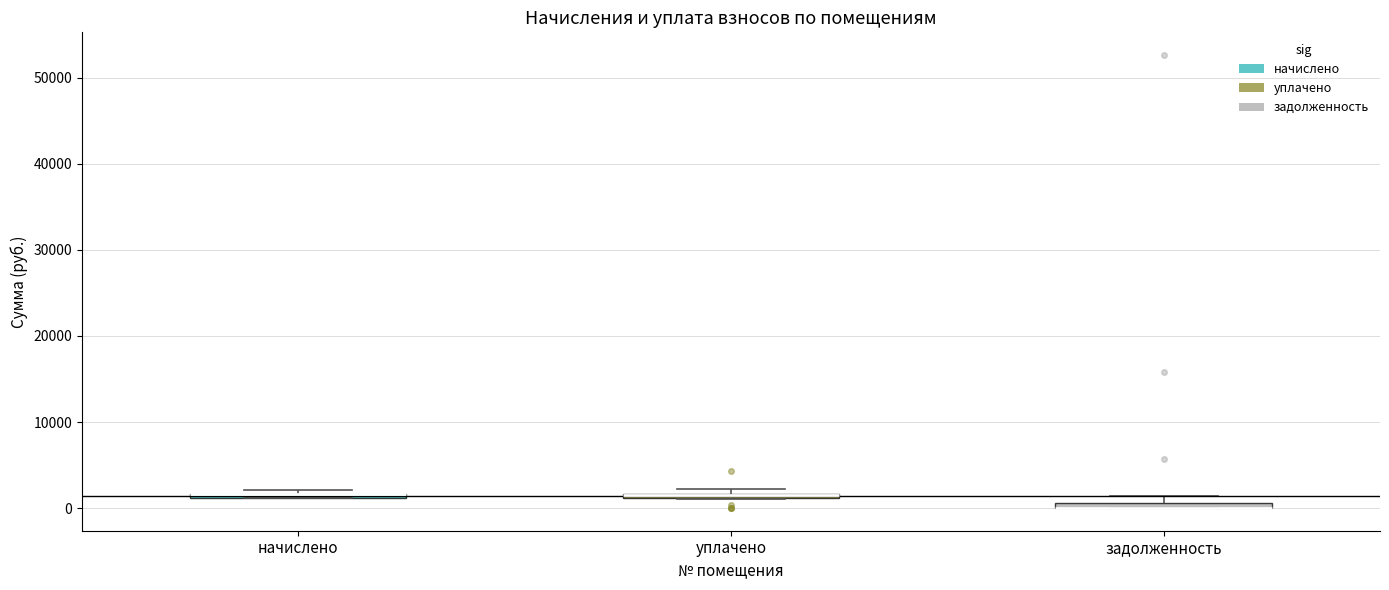

Where is the lower edge of the box for начислено on the y-axis? The values are not printed on the chart, so give them approximately, as read against the axis.

1000